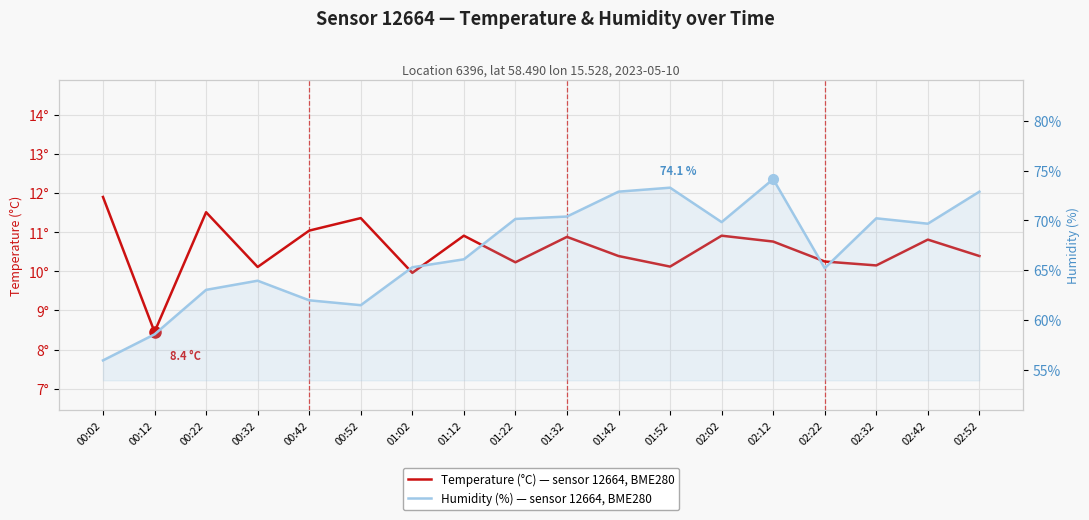

At which category is the sum across all series the highest?

02:12